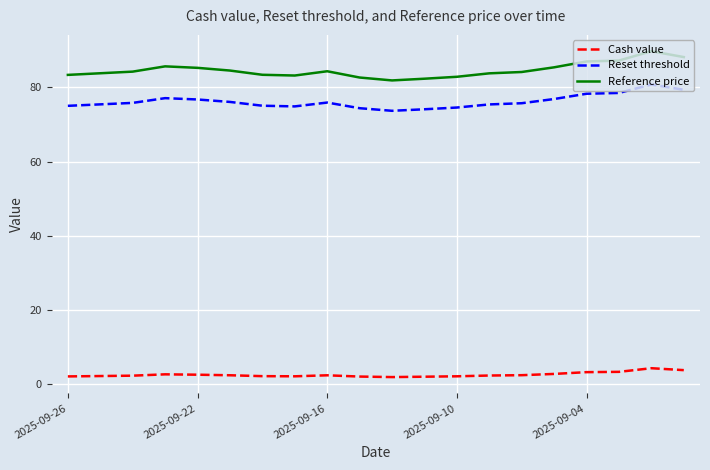

What is the maximum value shown in the chart?

89.8